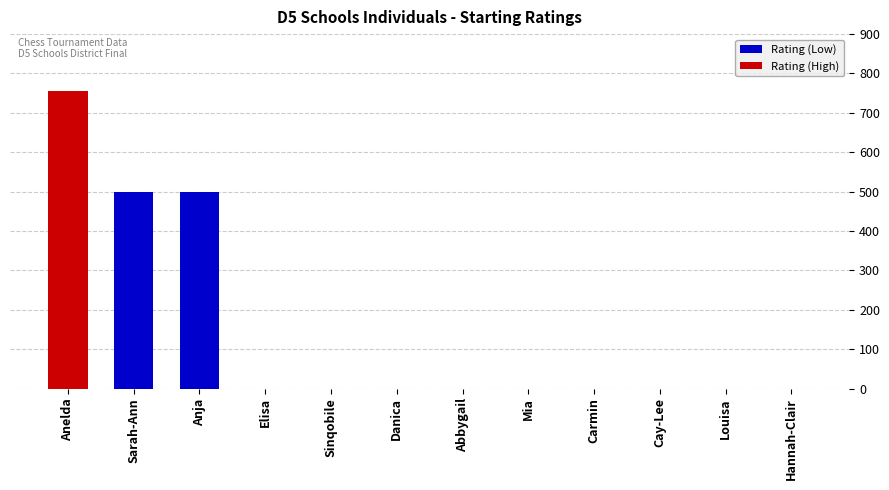

Which label corresponds to the largest value in the chart?

Anelda